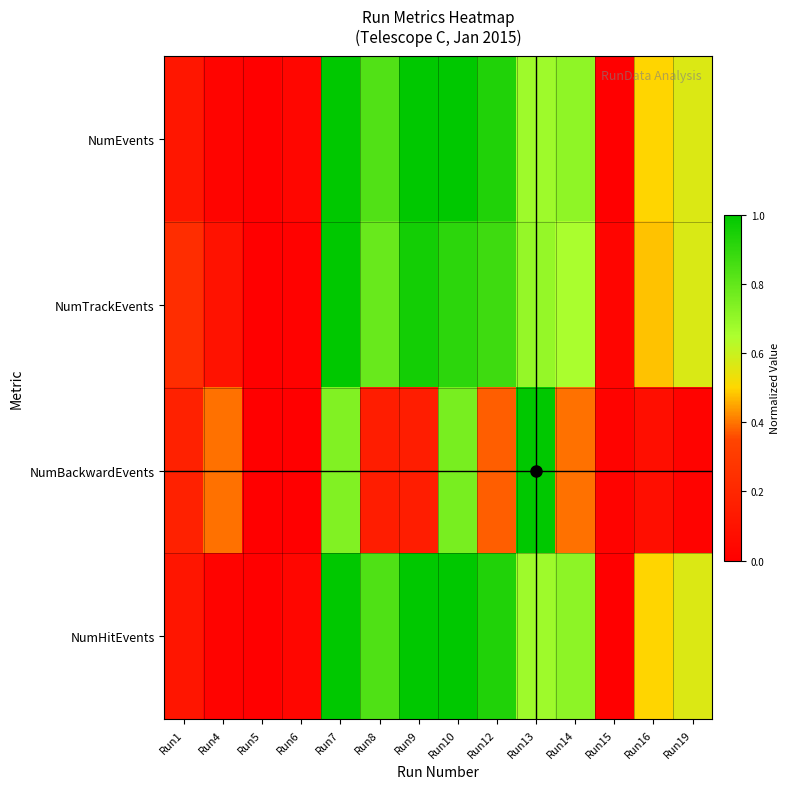

At which category is the sum across all series the highest?

Run7